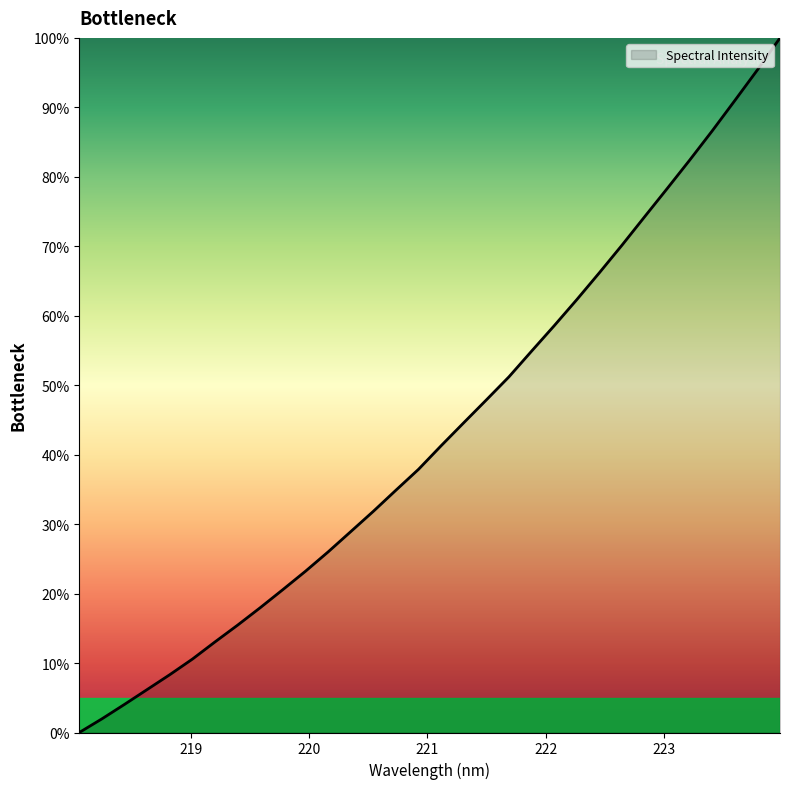

What is the maximum value shown in the chart?

100.0